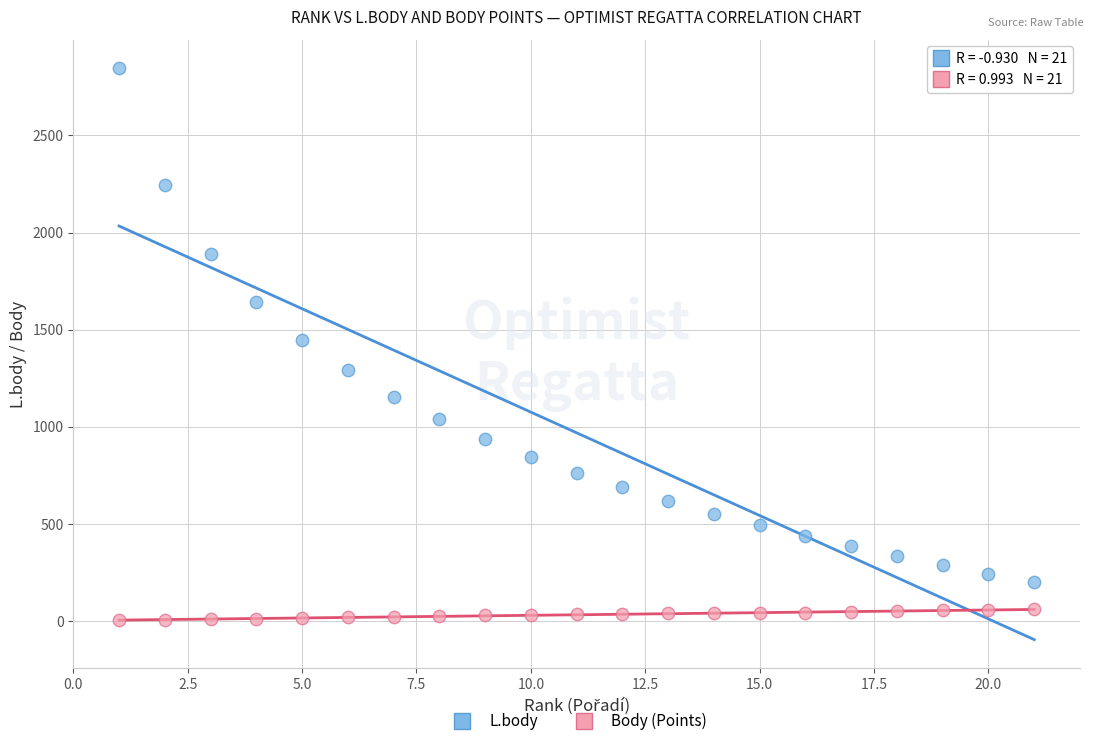

In the L.body series, what Y value is closest to 1524?

1448